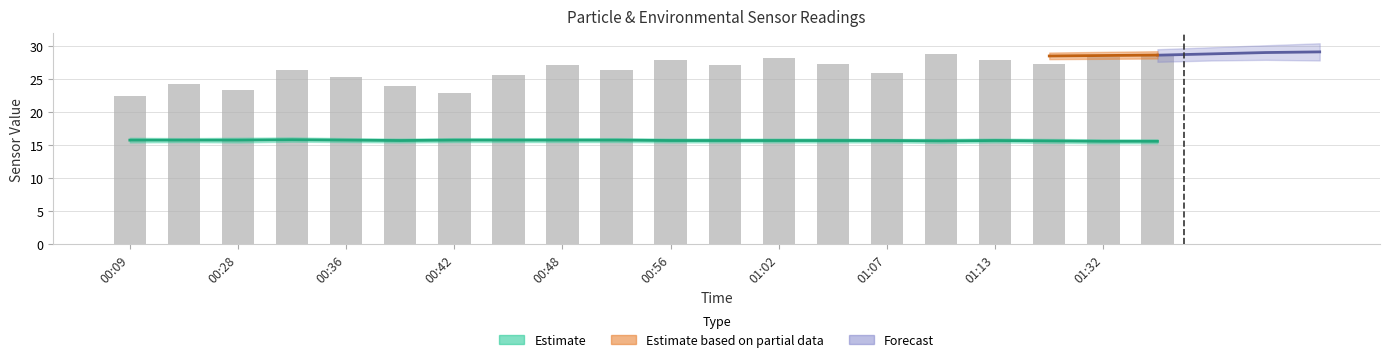

What is the change in value from 00:09 to 01:02?

+5.7